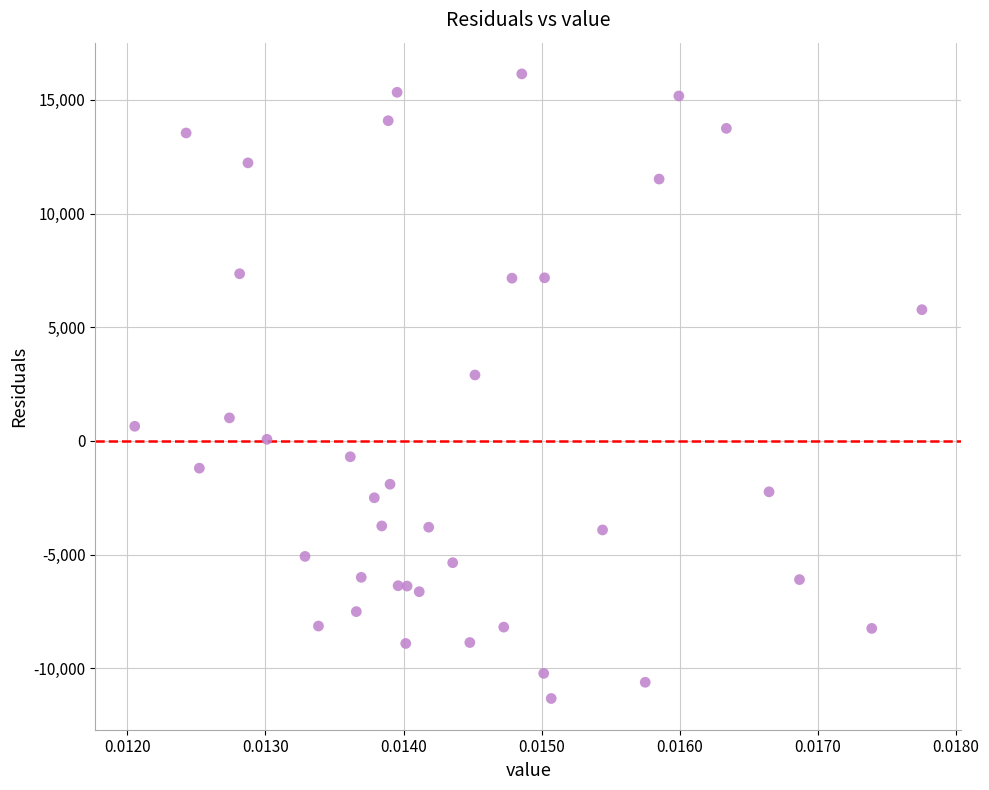

What is the range of Y values (max minus min)?

27466.0